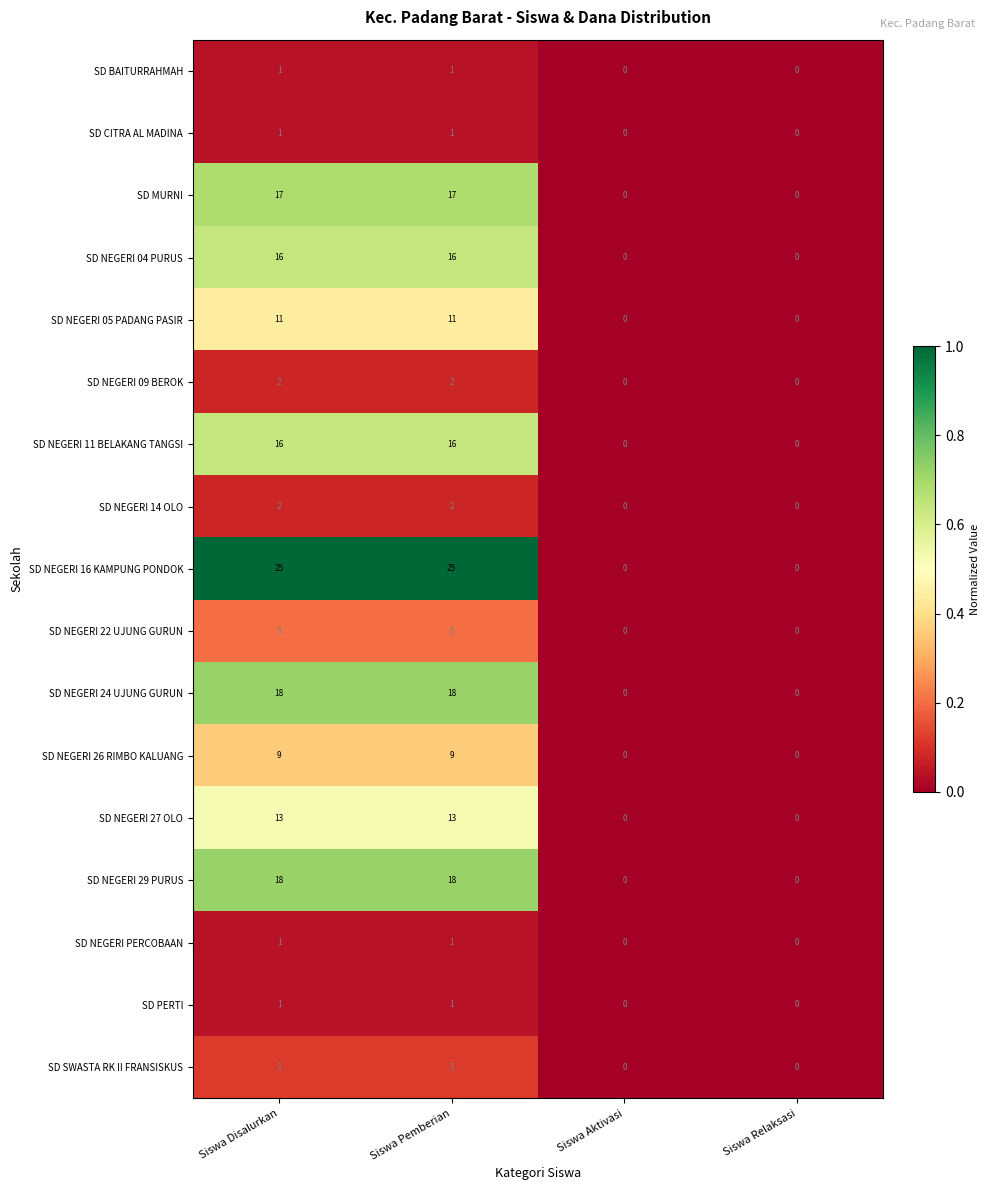

Count the SD NEGERI 22 UJUNG GURUN values in the range 0 to 5.

4